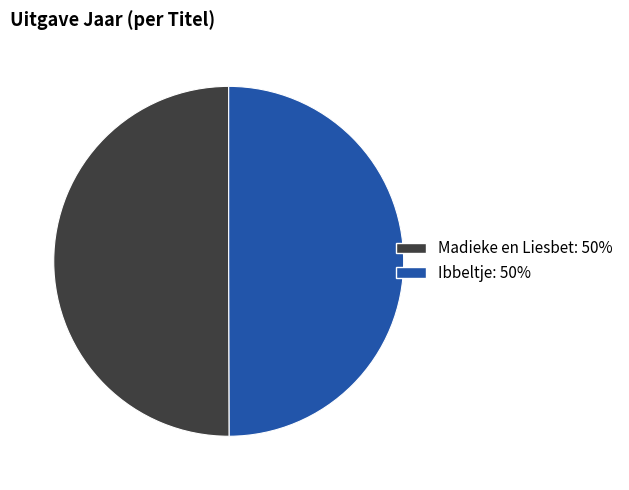

True or false: Madieke en Liesbet accounts for 50% of the total.

True